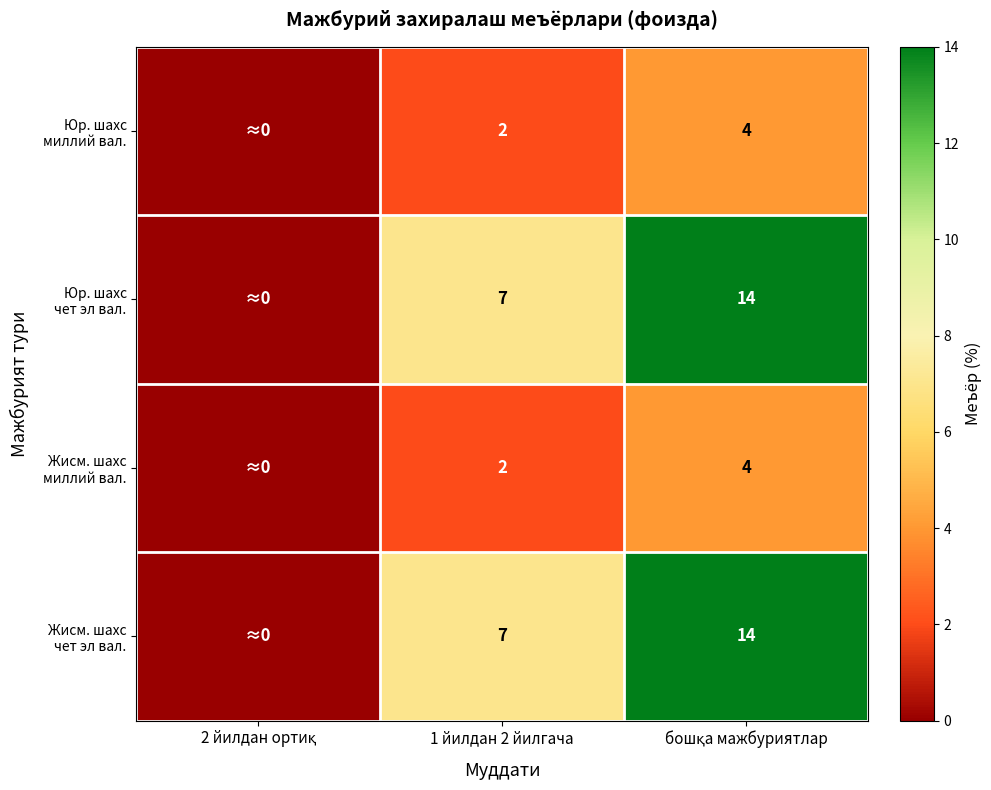

Which has a higher value, бошқа мажбуриятлар or 2 йилдан ортиқ?

бошқа мажбуриятлар